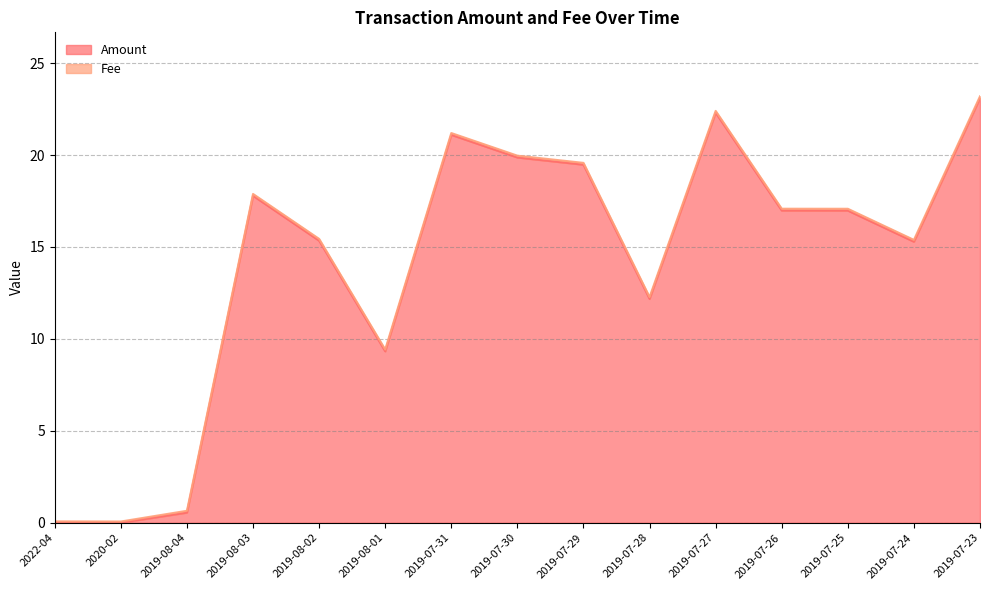

What is the change in value from 2019-07-30 to 2019-07-25?

-2.9